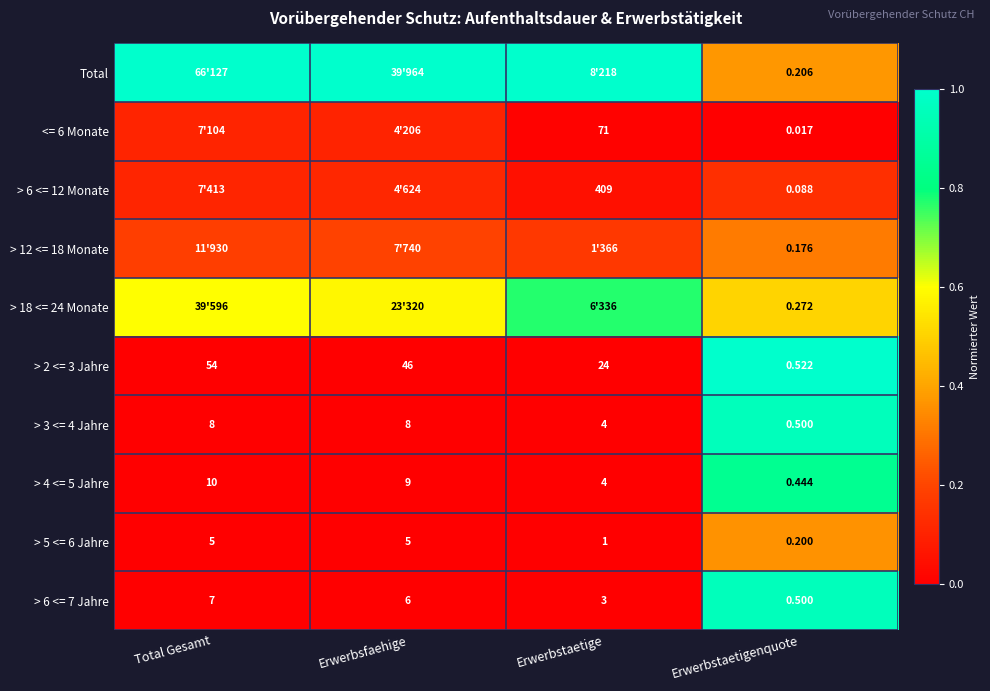

At how many categories does at least one series exceed 0?

4